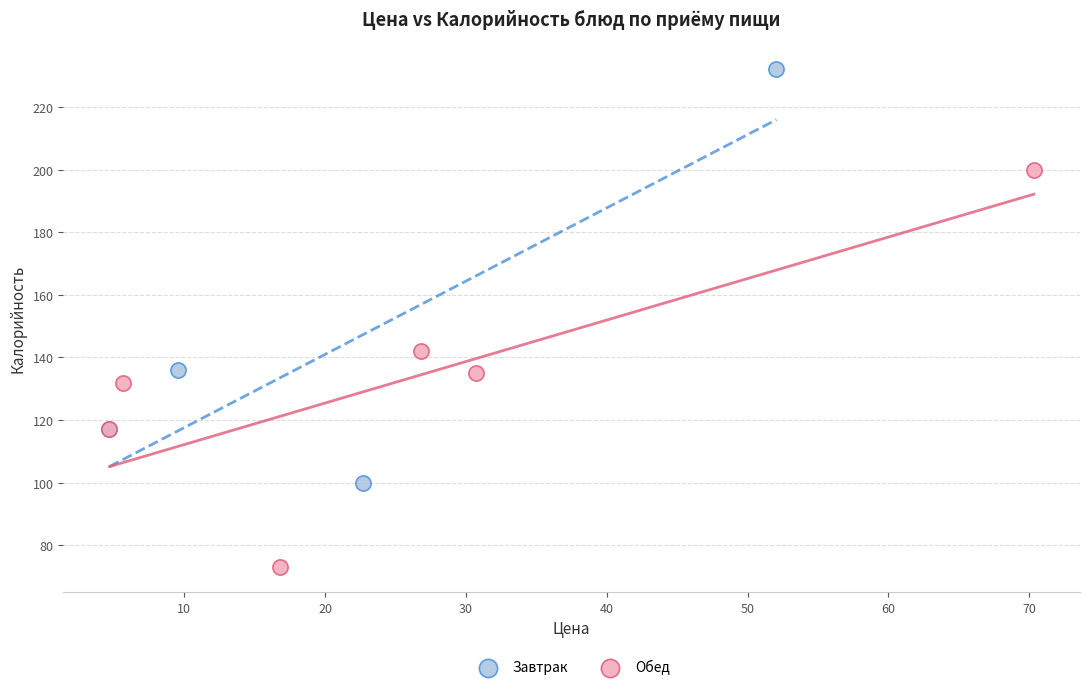

Which series contains the highest Y value?

Завтрак